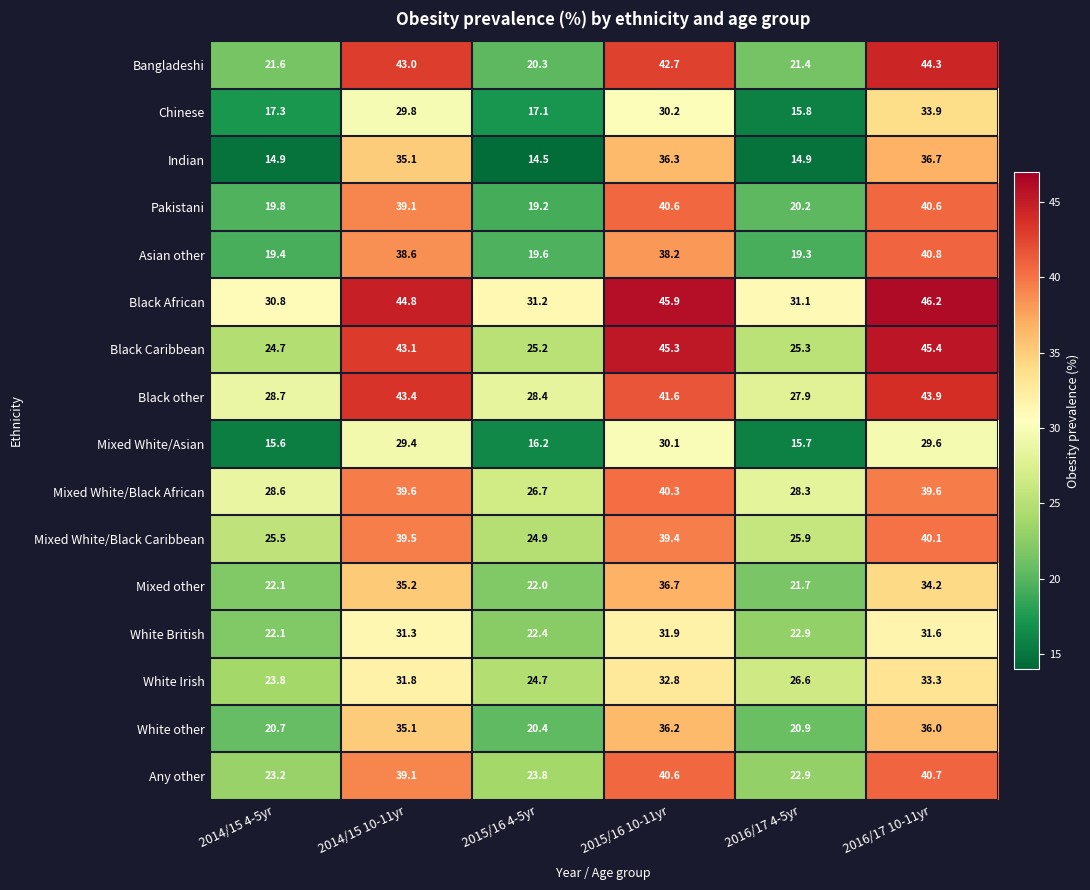

How many series are shown in this chart?

16